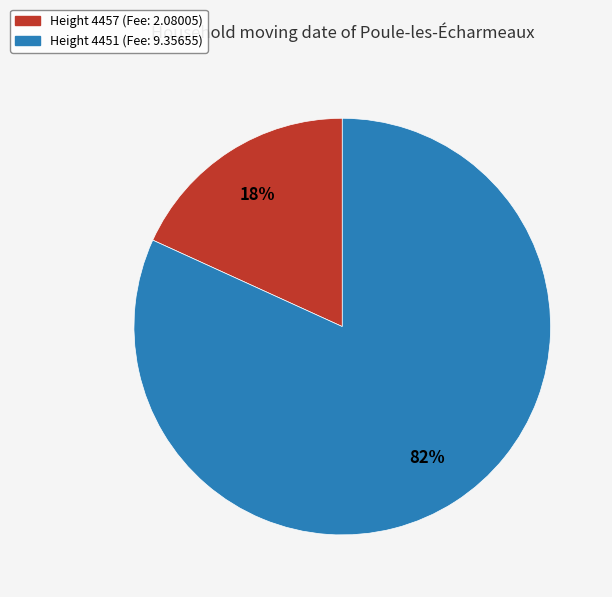

Is there any slice that represents more than half of the pie?

Yes